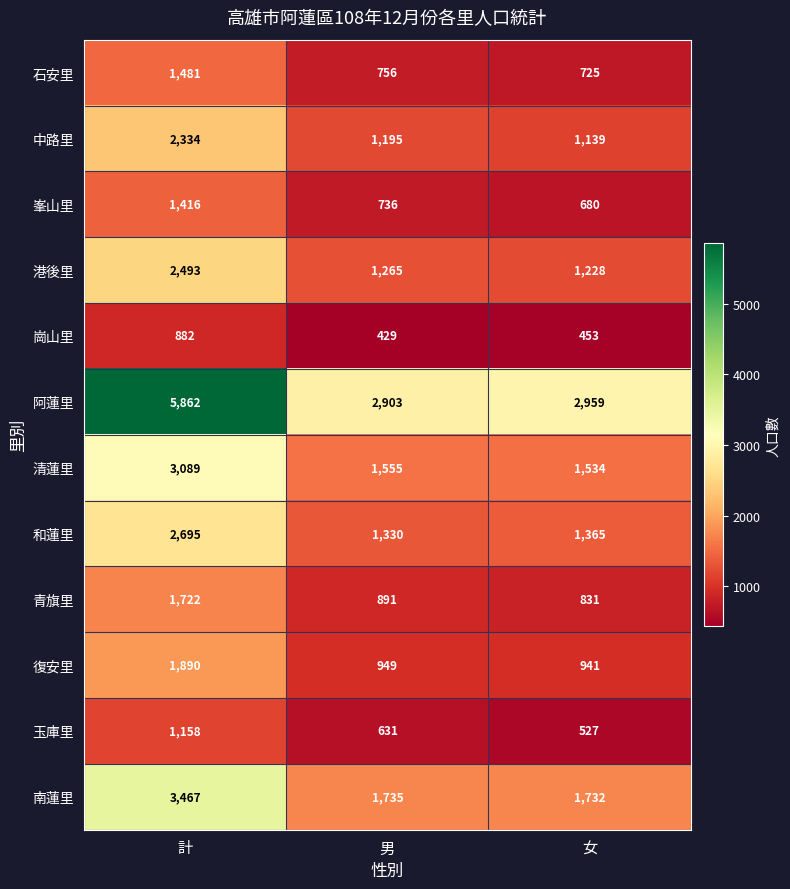

What is the maximum value for 中路里?

2334